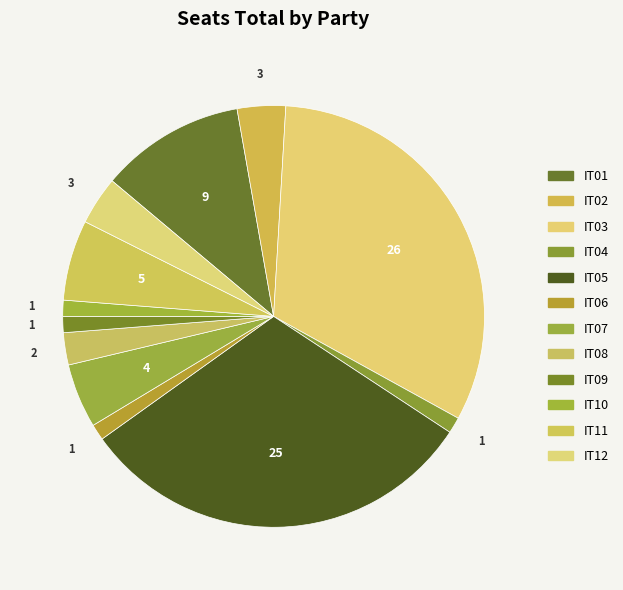

Which slice is the smallest?

IT04